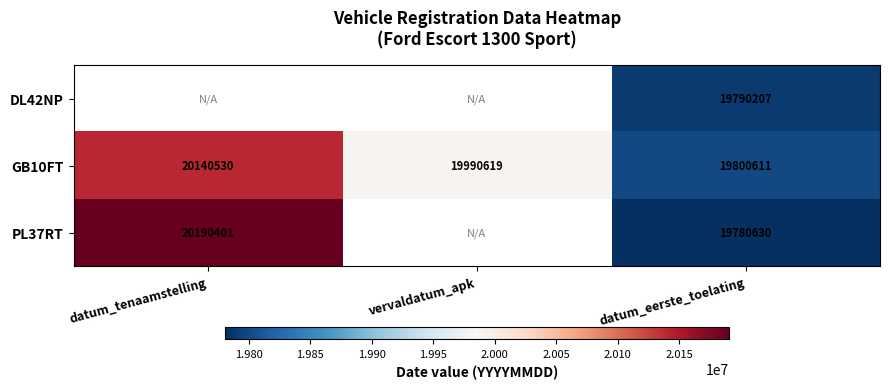

At which label does GB10FT reach its peak?

datum_tenaamstelling